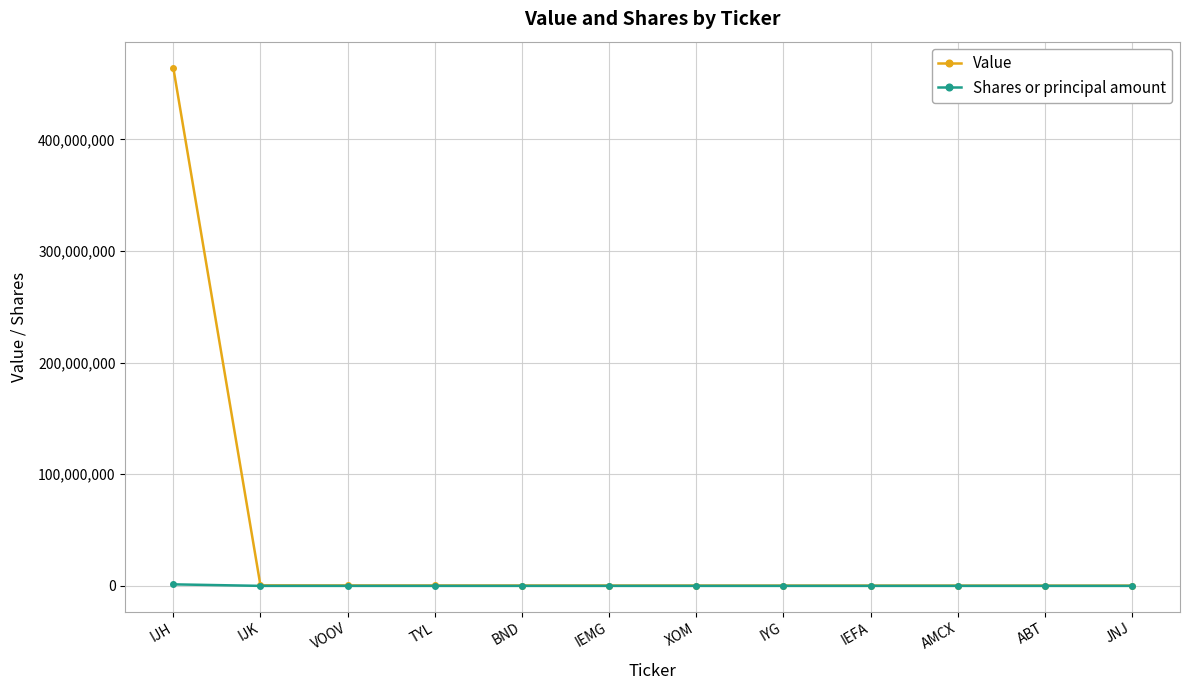

What is the label of the 7th point from the right?

IEMG